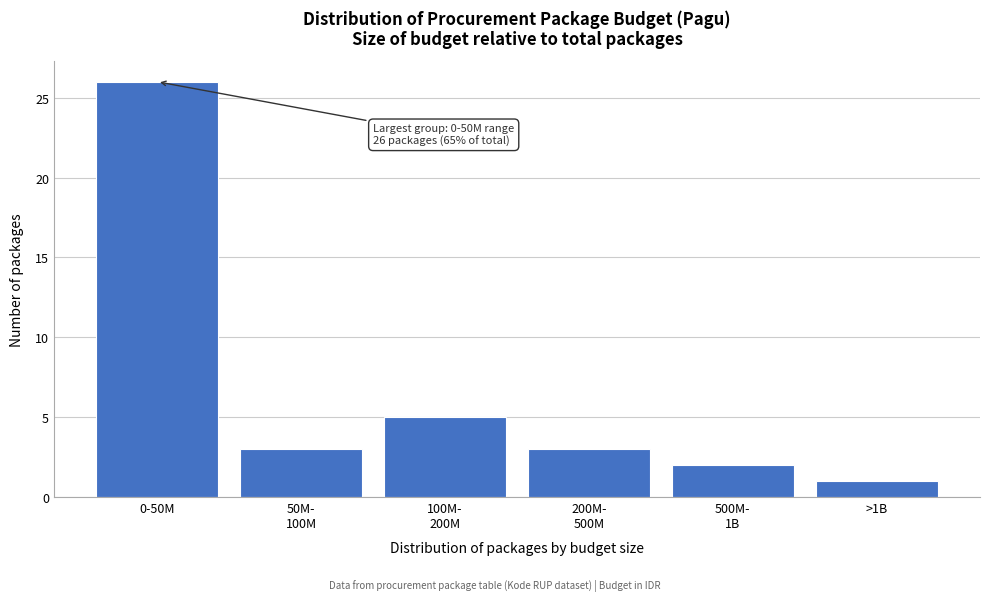

Reading left to right, list all the values displayed in this chart.

26	3	5	3	2	1